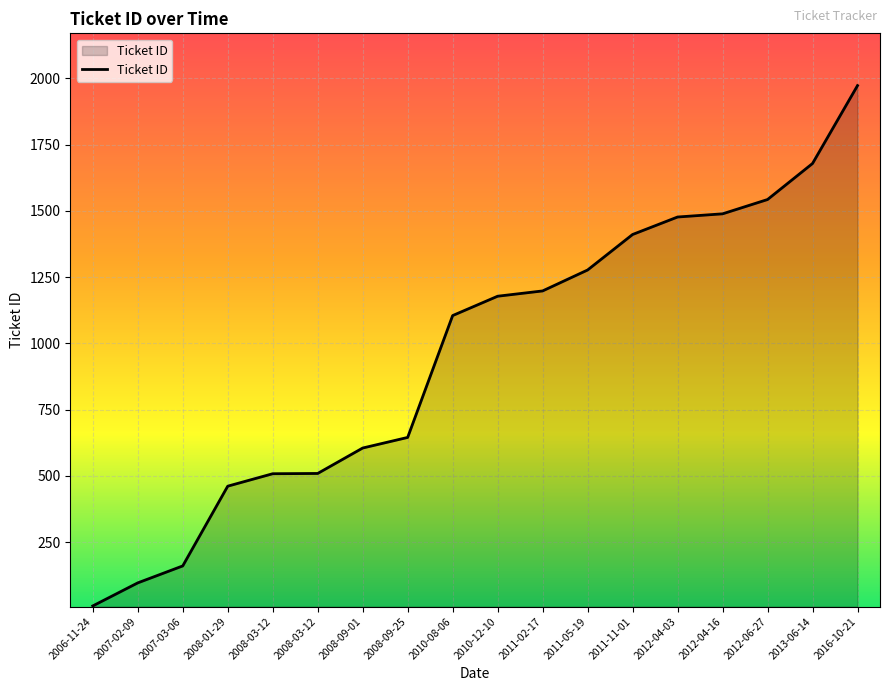

True or false: the data shows 841 at 2012-04-03.

False